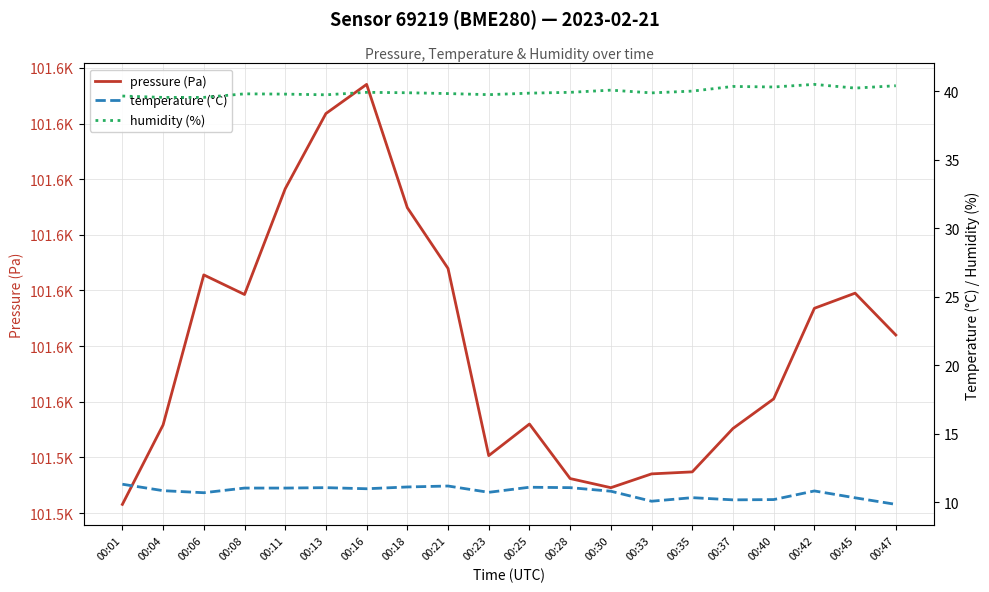

At which label does pressure (Pa) first exceed 101555?

00:06